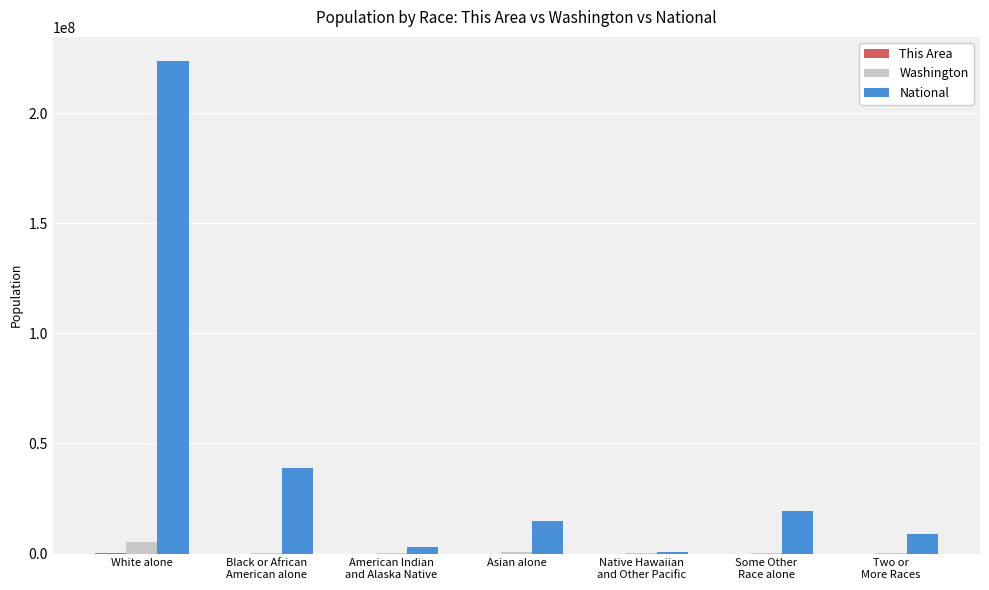

What is the highest value of the Washington series?

5196362